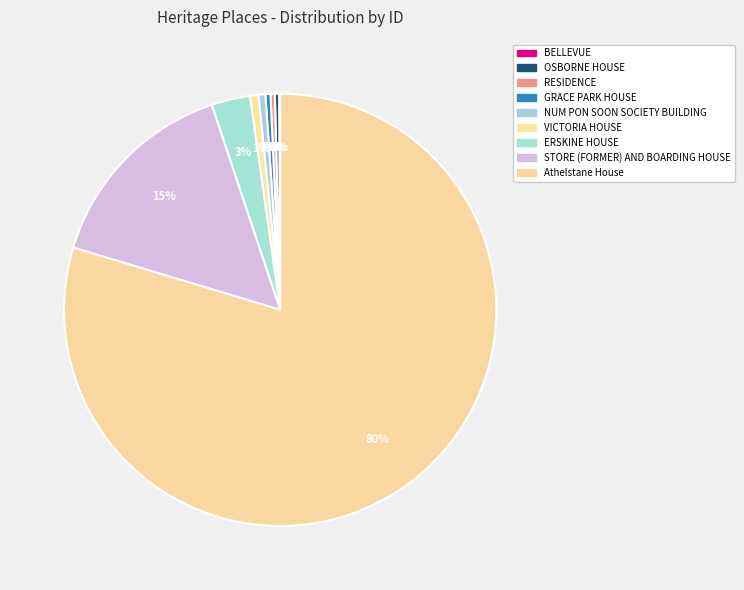

What is the ratio of the value at Athelstane House to the value at GRACE PARK HOUSE?

210.9